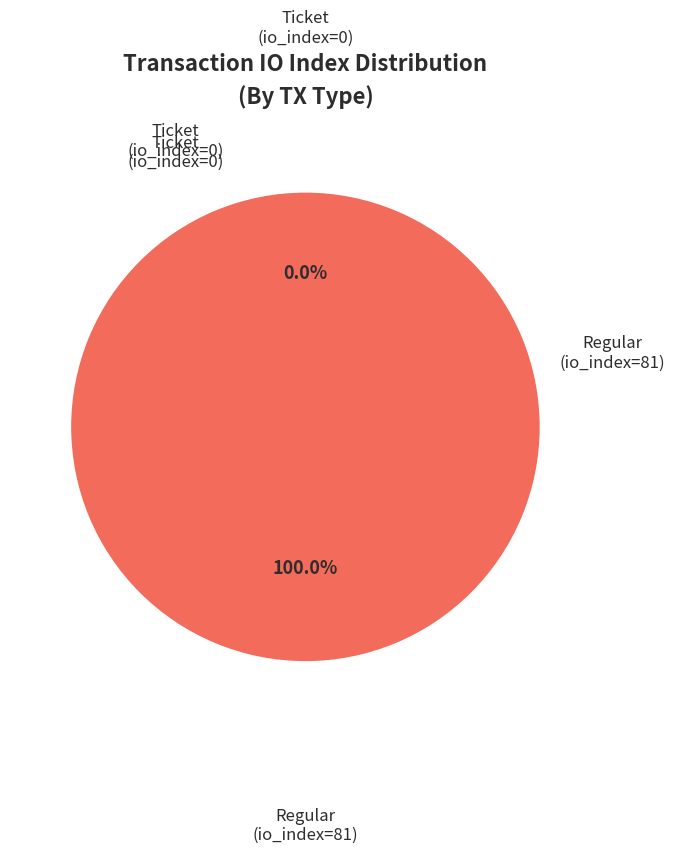

Is there a majority slice in this chart?

Yes